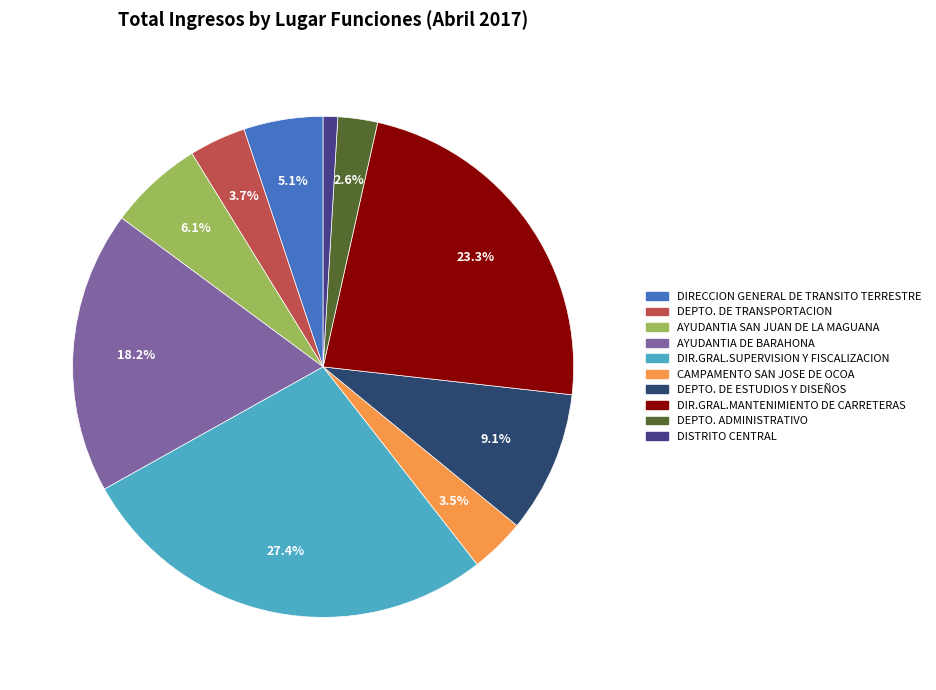

Count the number of slices in the pie.

10